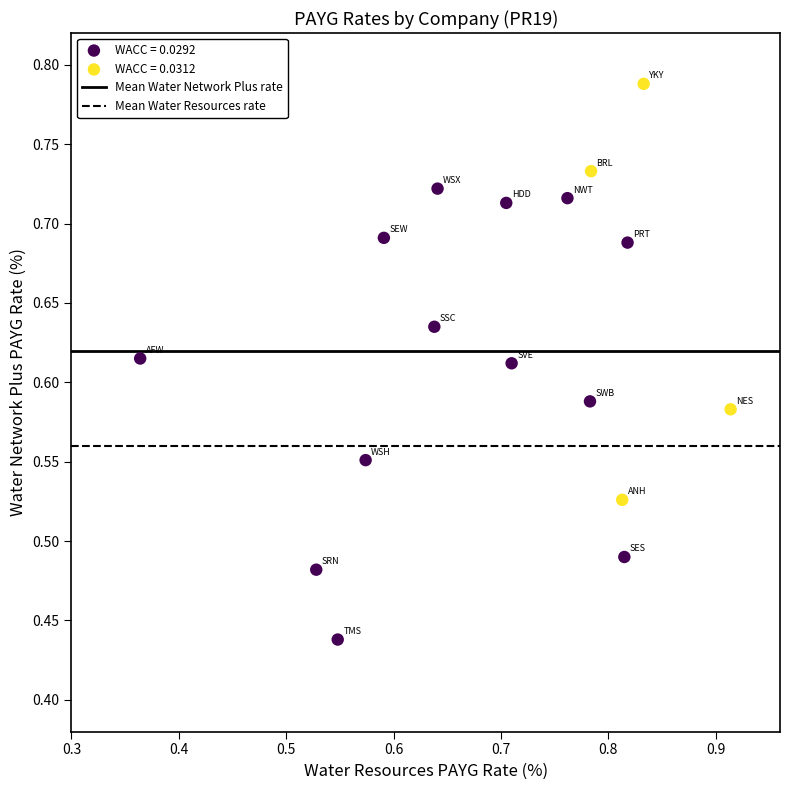

Which series contains the highest Y value?

WACC = 0.0312